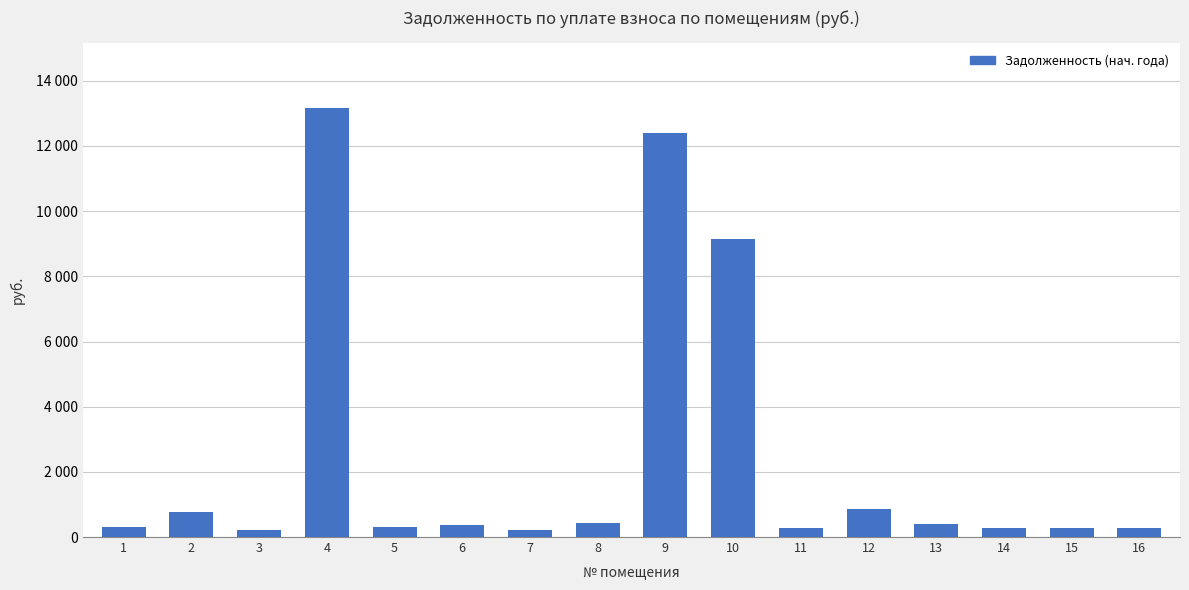

List the labels in order of value, largest first.

4, 9, 10, 12, 2, 8, 13, 6, 1, 5, 16, 11, 14, 15, 3, 7